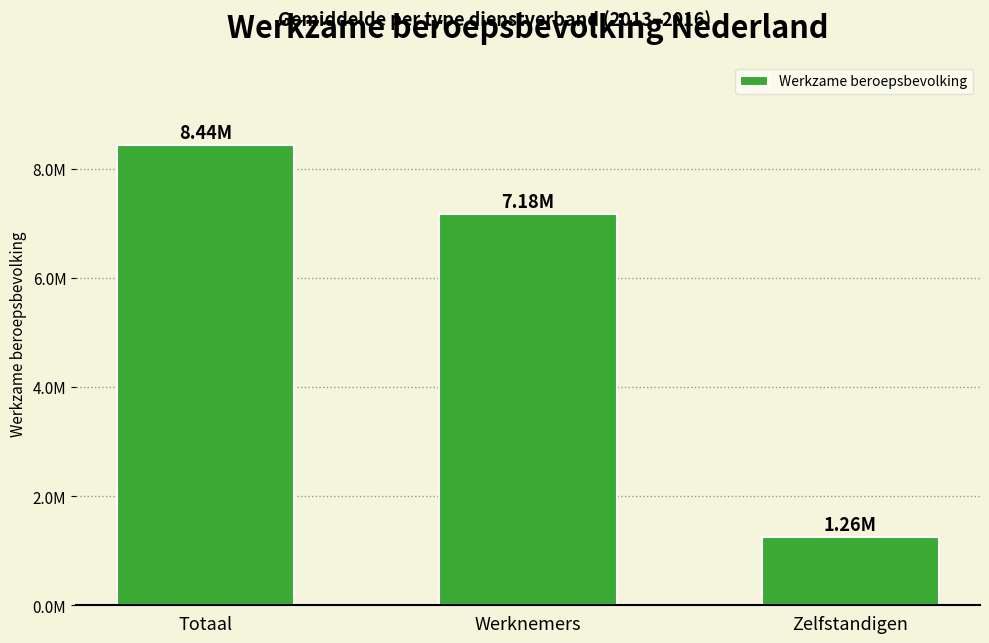

Are the bars horizontal?

No